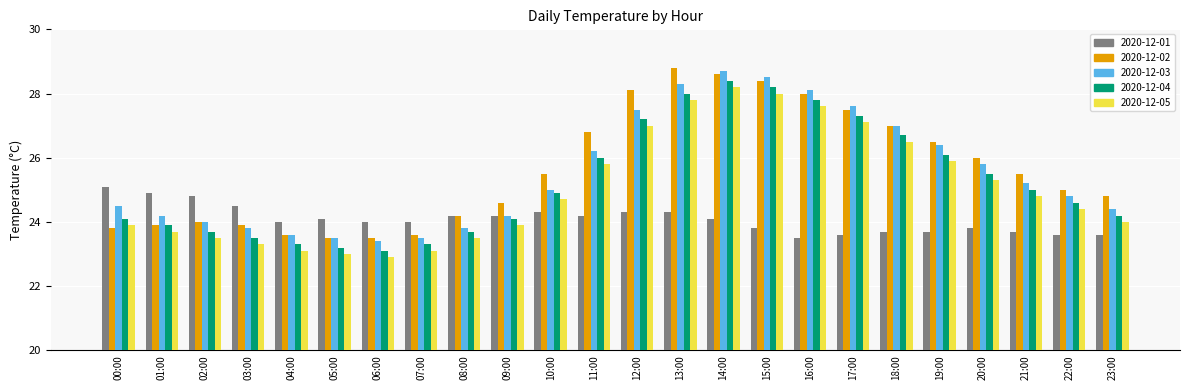

What is the difference between the highest and lowest values at 07:00?

0.9